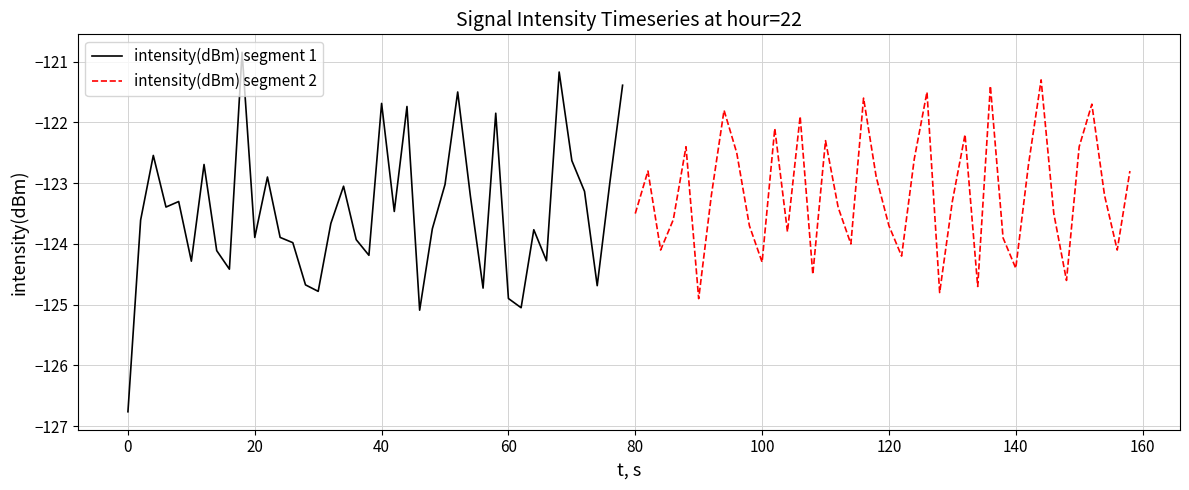

How many series are shown in this chart?

2